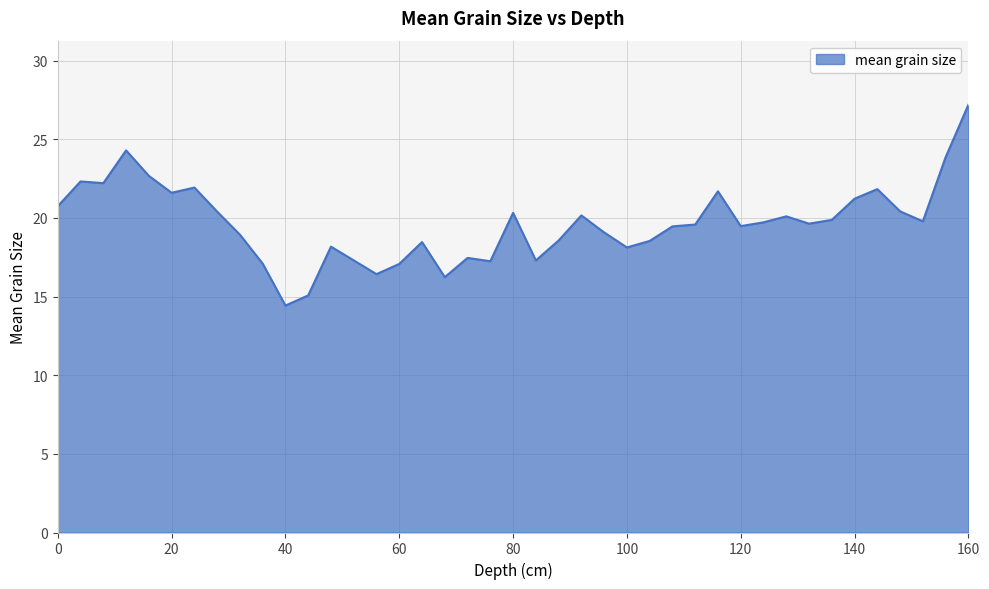

What is the difference between the maximum and minimum values?

12.8